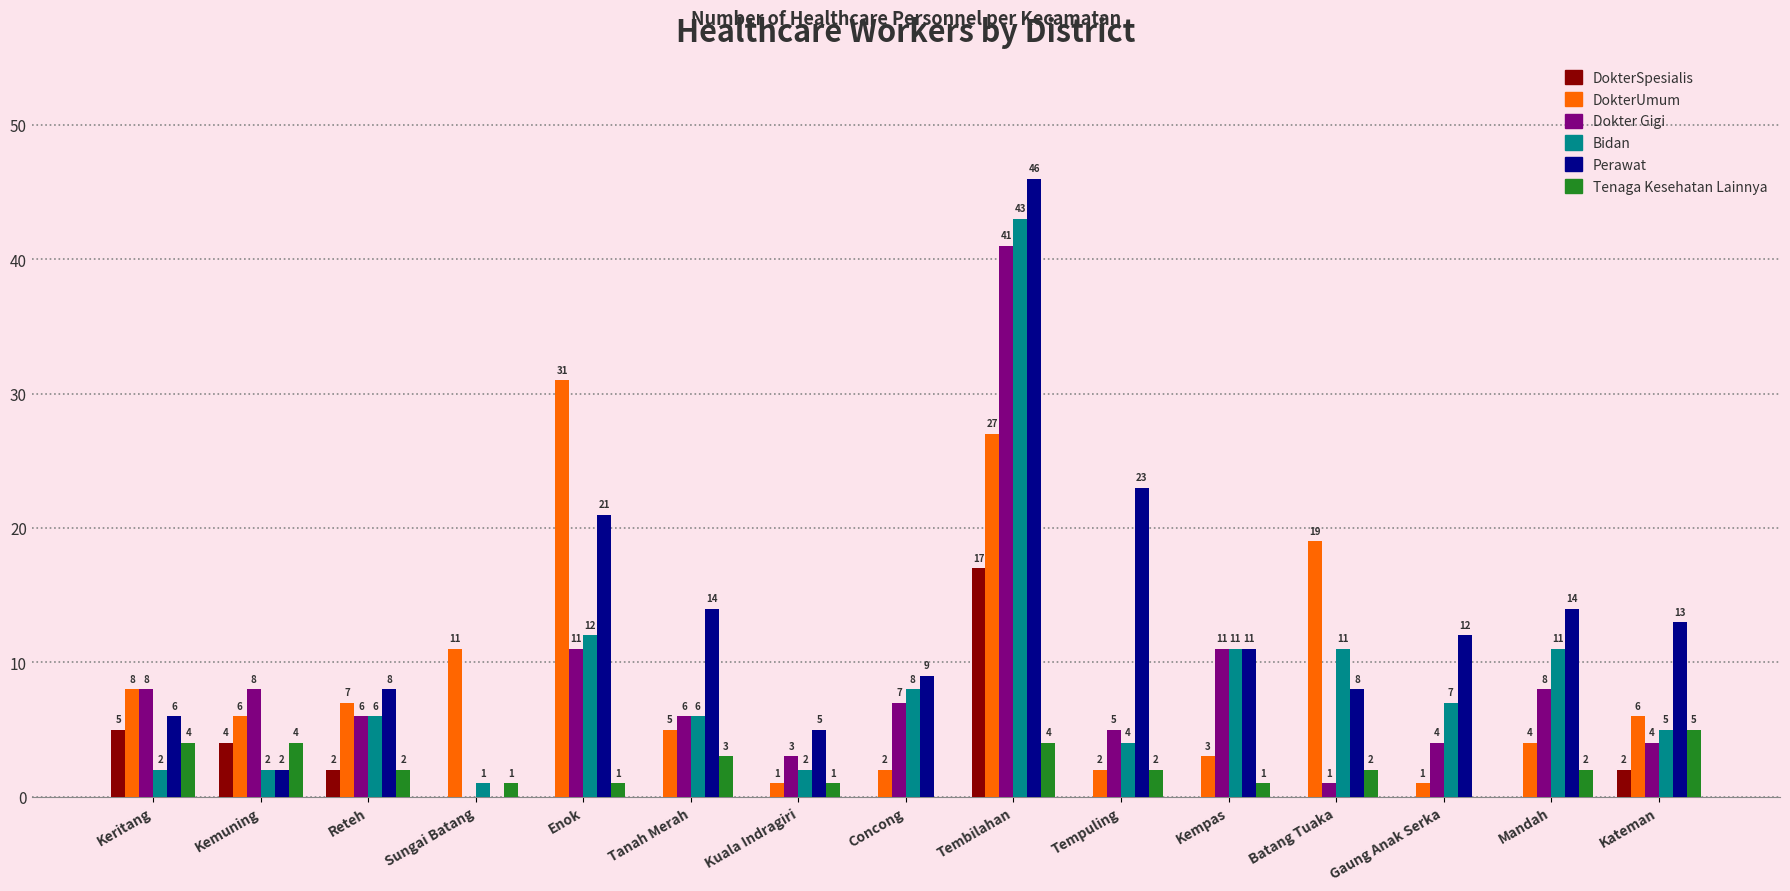

What is the sum of all Bidan values?

131